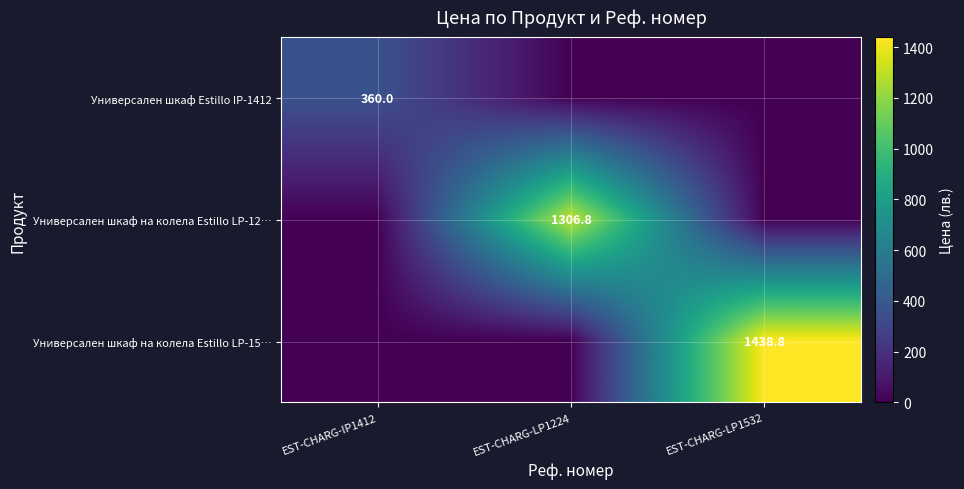

Which label corresponds to the smallest value in the chart?

EST-CHARG-LP1224